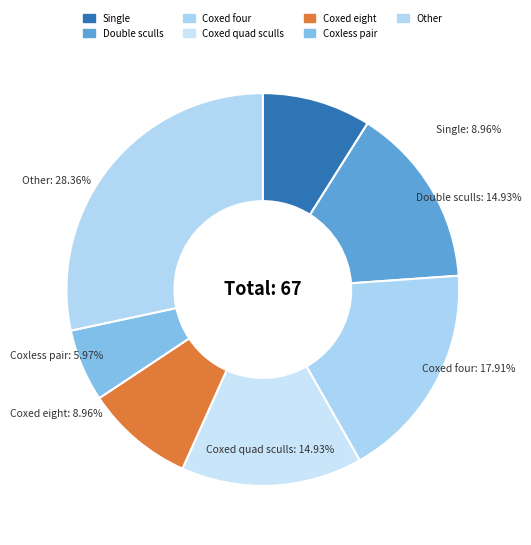

Do Double sculls and Coxed eight together represent more than half of the pie?

No